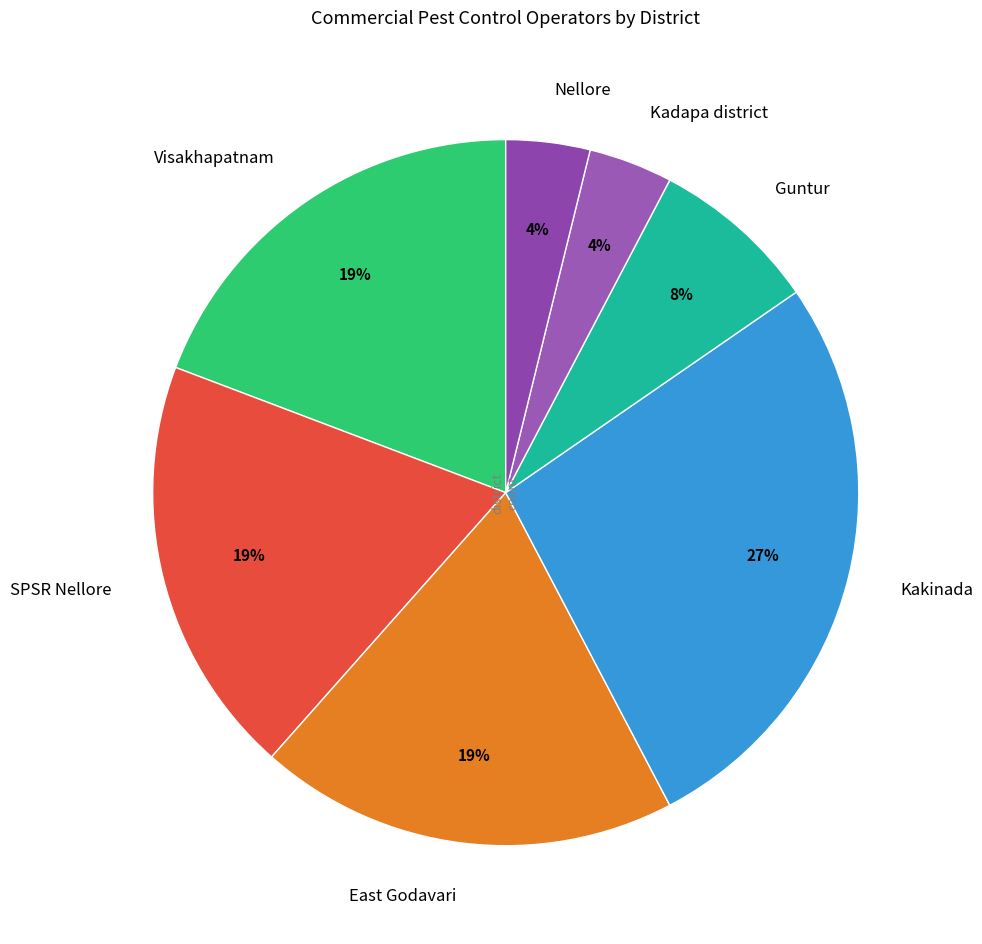

Does any single category account for the majority?

No